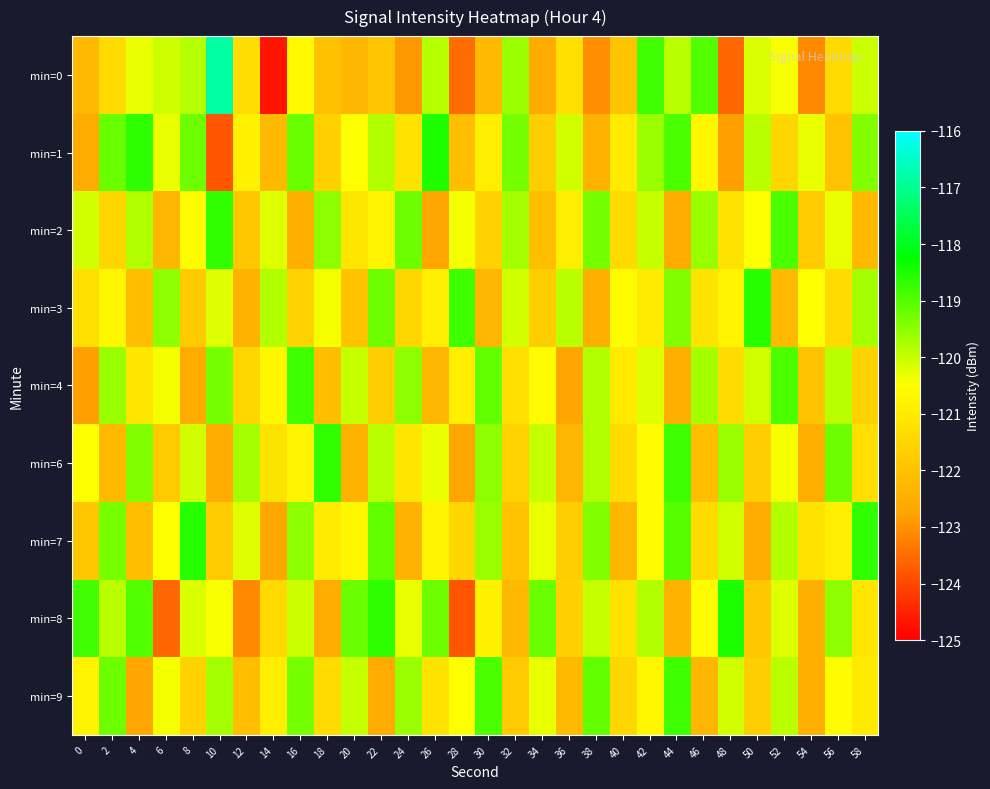

Count the number of data series in this chart.

9